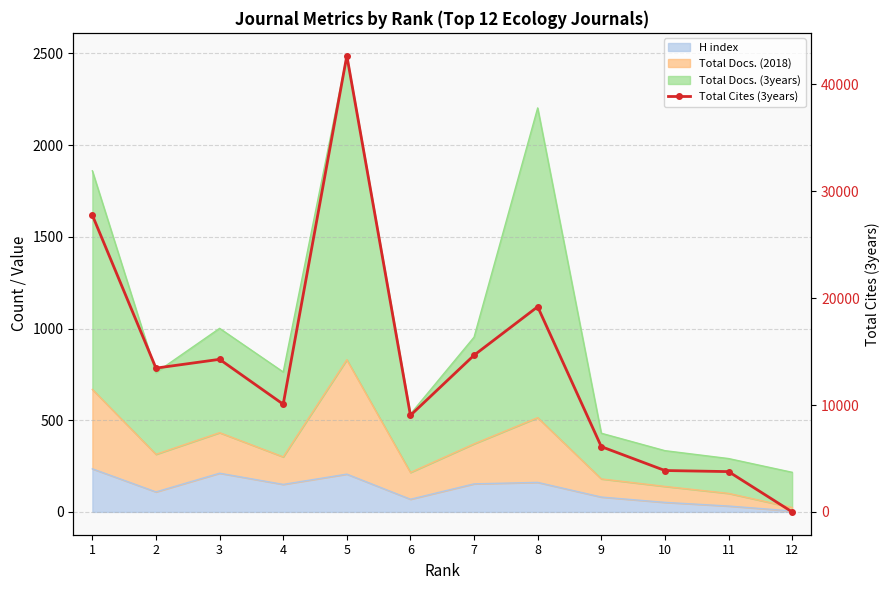

What is the change in value from 3 to 8?

+4920